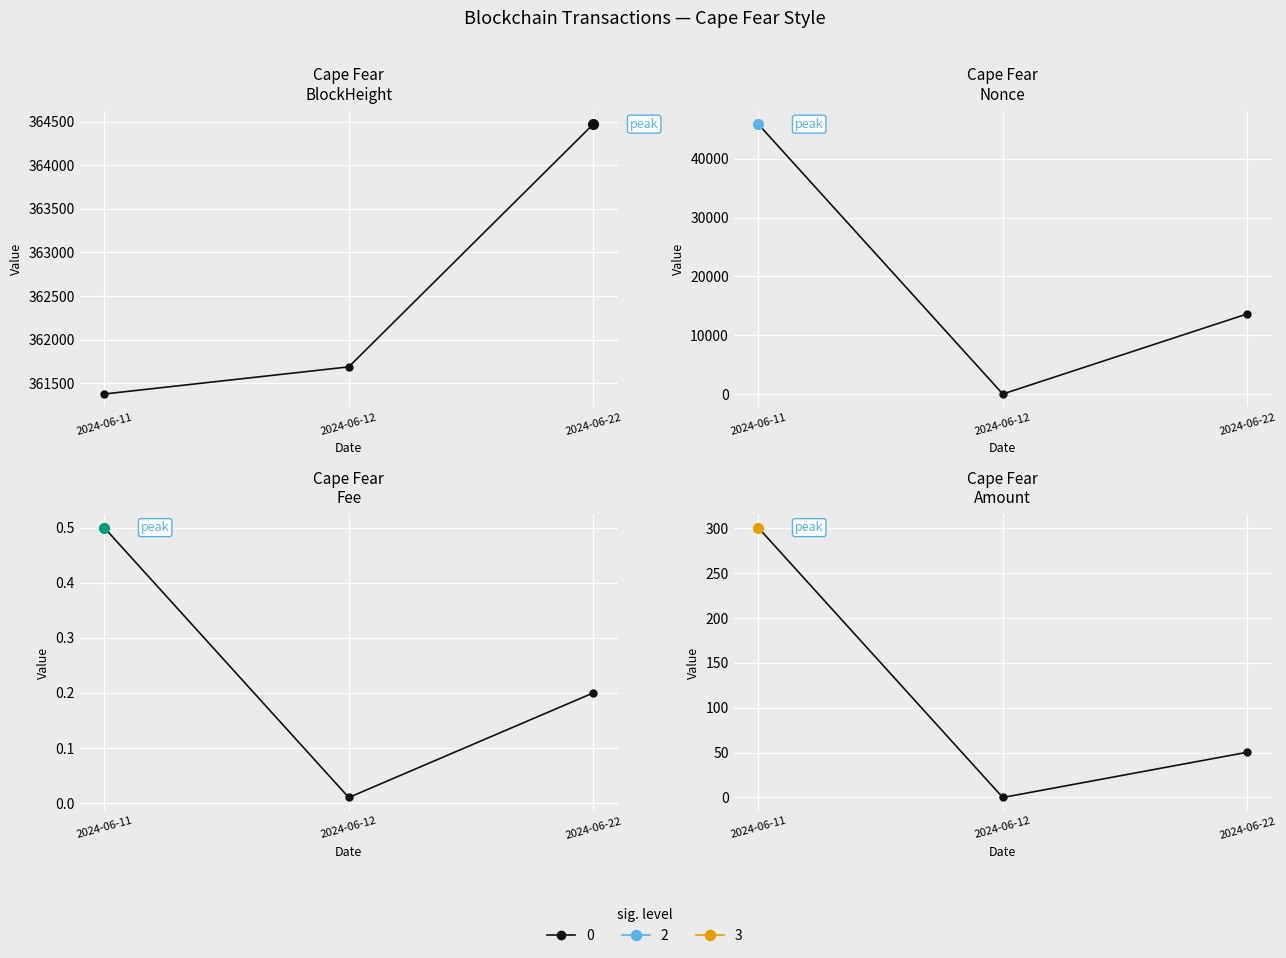

What is the total value across all series at 2024-06-12?

361688.0